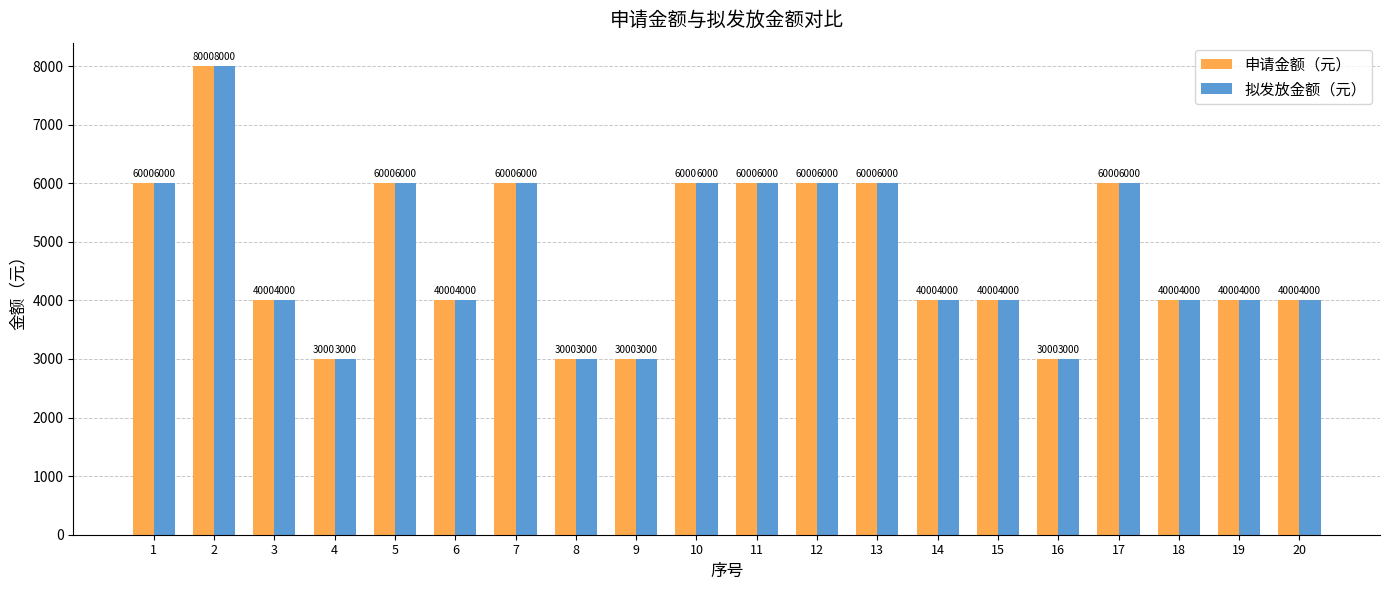

At how many categories does at least one series exceed 5838?

9